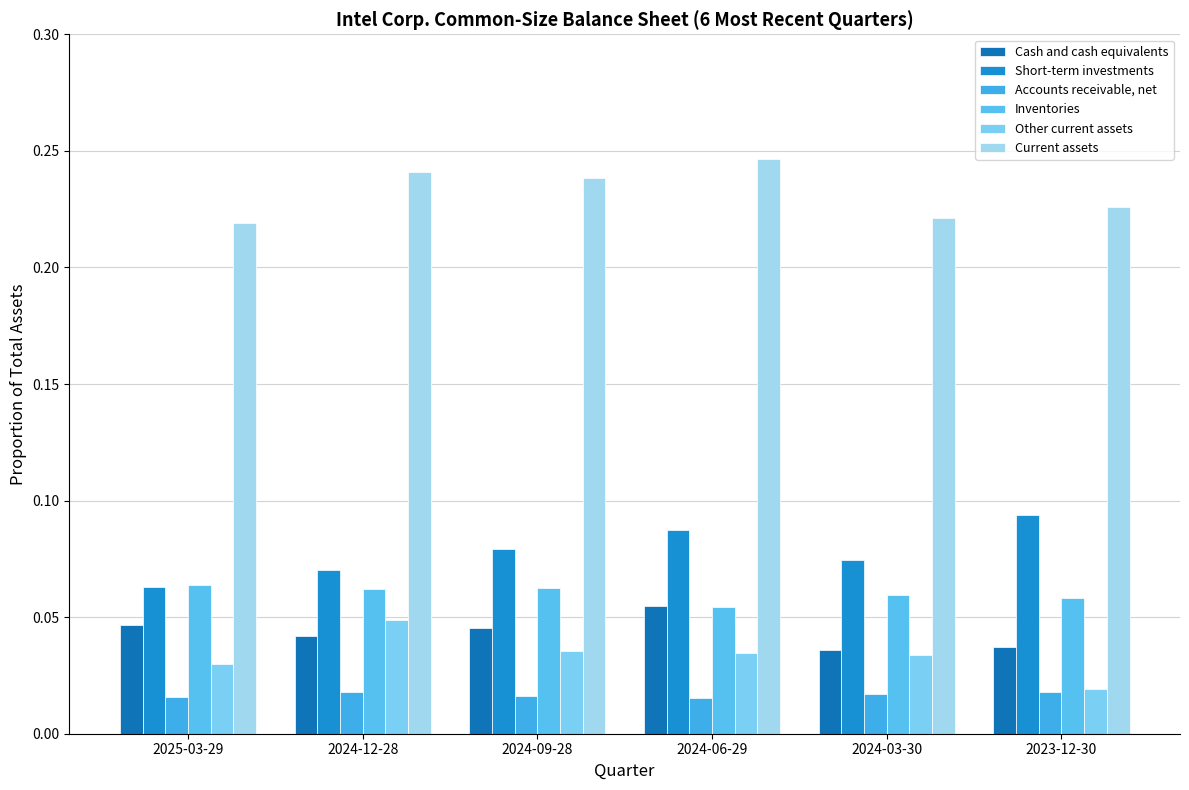

What is the difference between the highest and lowest values at 2024-06-29?

0.2